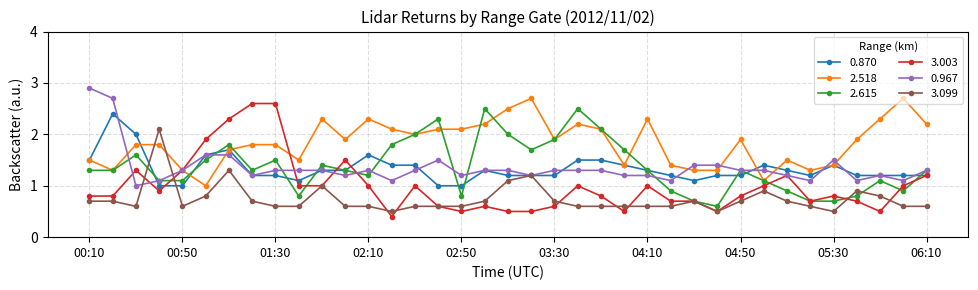

Which series has the largest total across all categories?

2.518